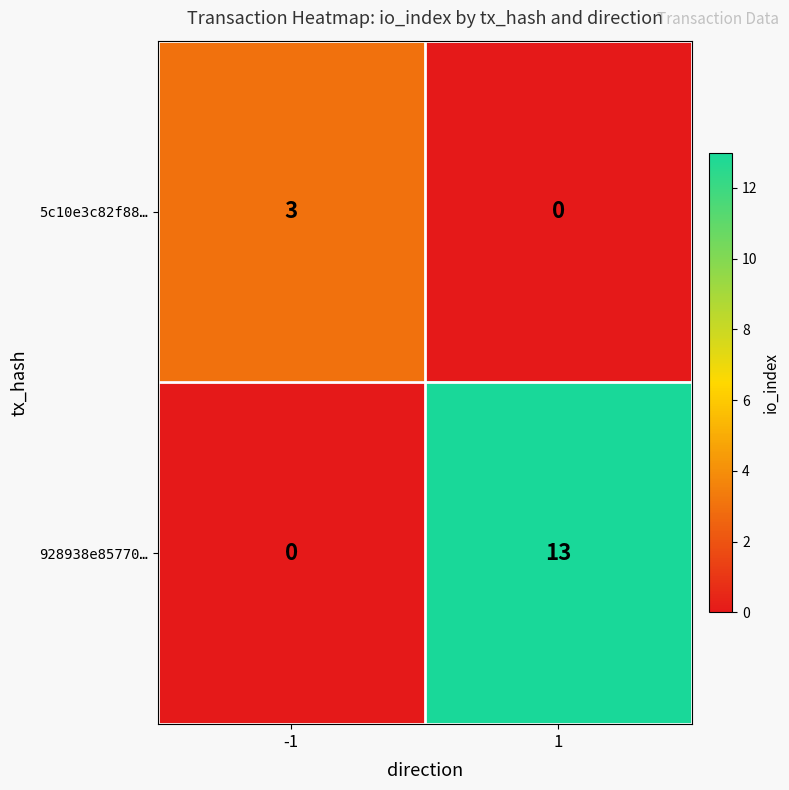

What is the approximate value of 5c10e3c82f88… at -1?

3